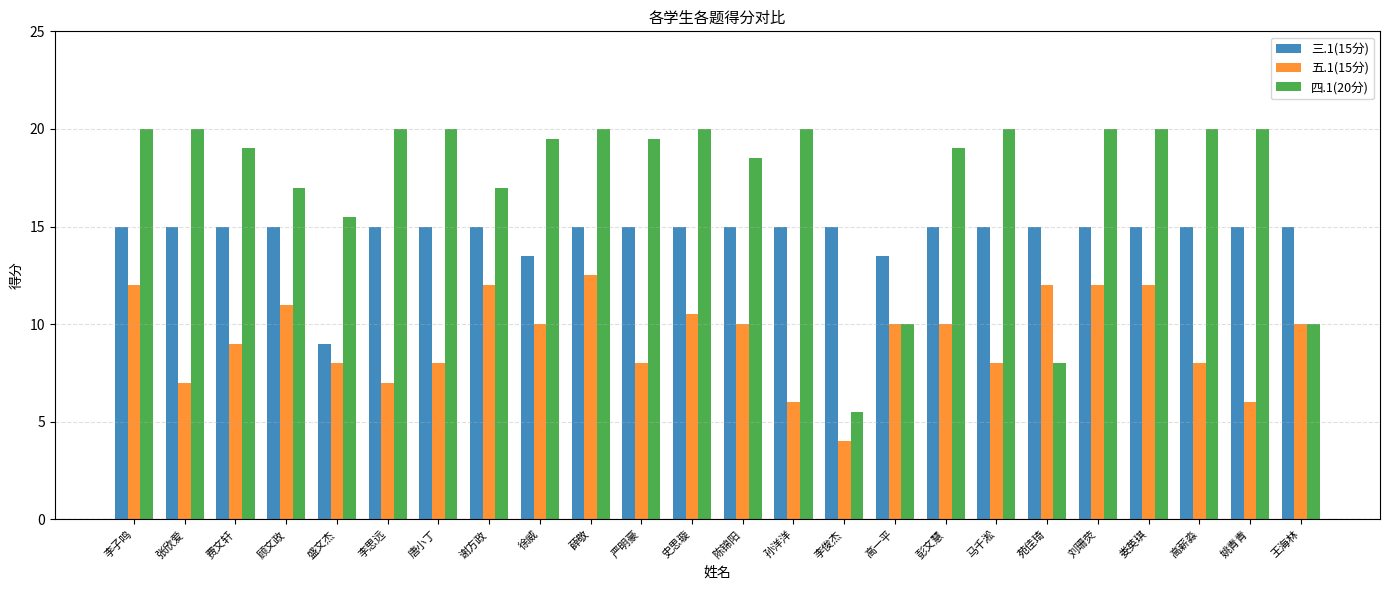

What is the sum of all 三.1(15分) values?

351.0